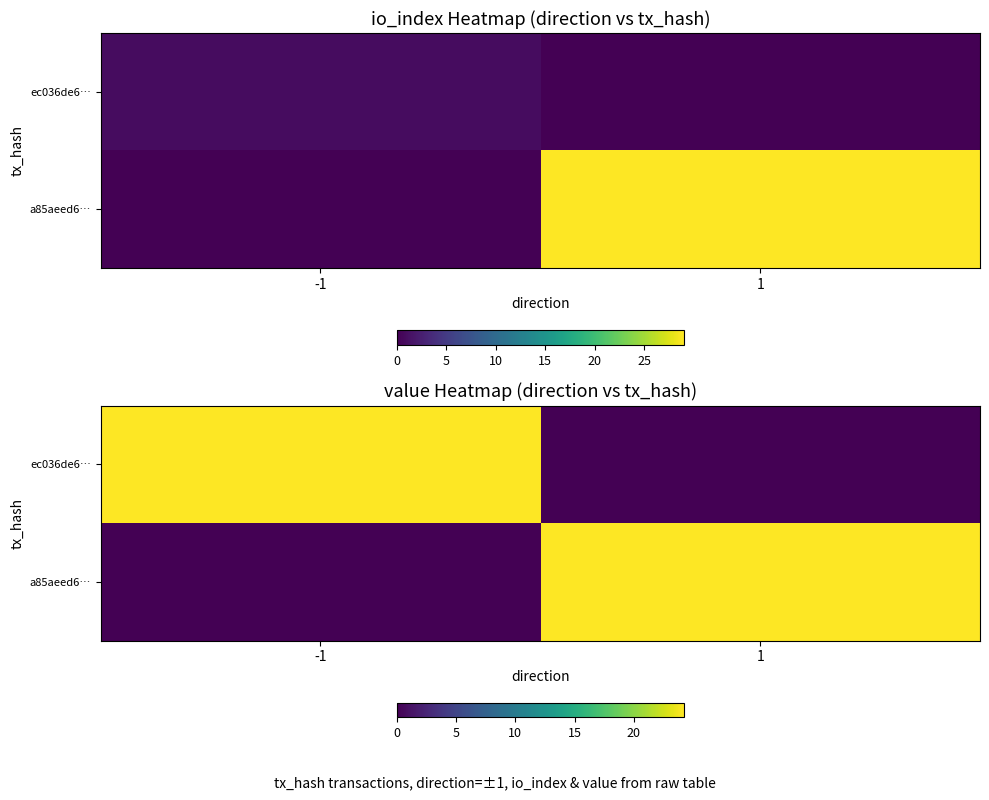

Which category has the lowest value in the a85aeed6… series?

-1